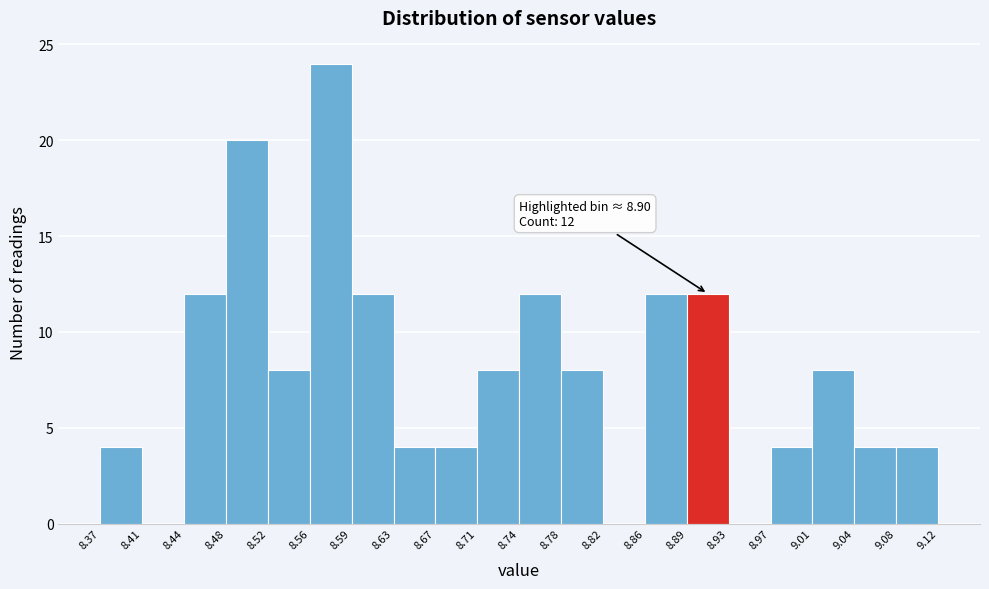

Which range on the x-axis has the tallest bar?

8.56 to 8.59